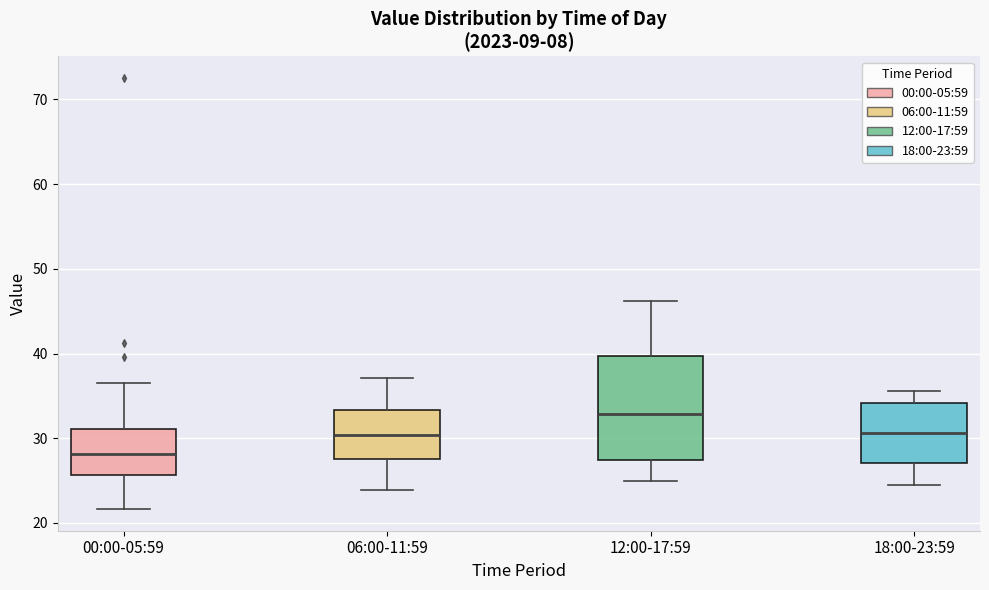

Which box's median line is the highest?

12:00-17:59